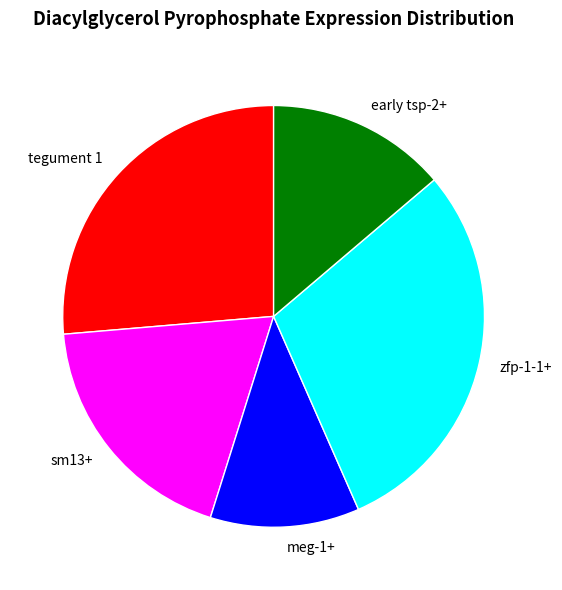

Rank the categories by value from highest to lowest.

zfp-1-1+, tegument 1, sm13+, early tsp-2+, meg-1+